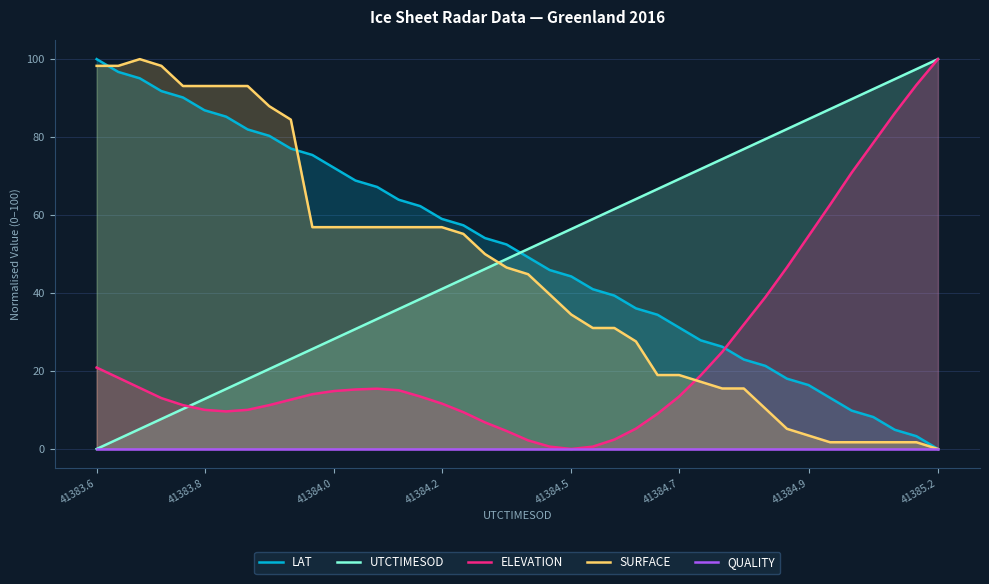

Which series ends up on top after the final intersection of SURFACE and UTCTIMESOD?

UTCTIMESOD